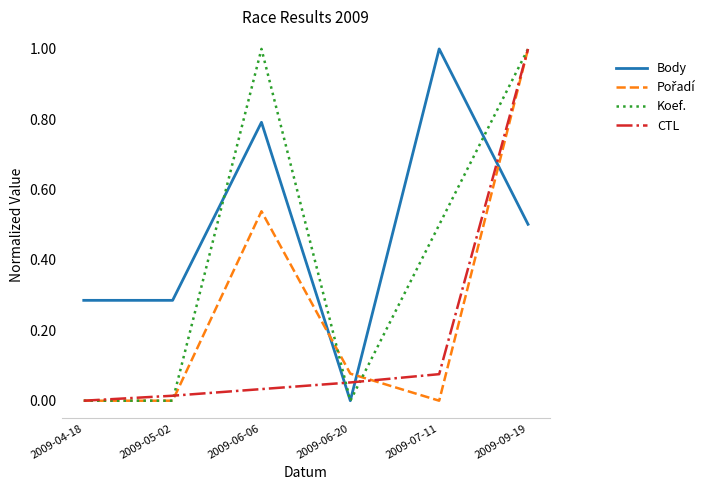

What is the sum of all Koef. values?

2.5